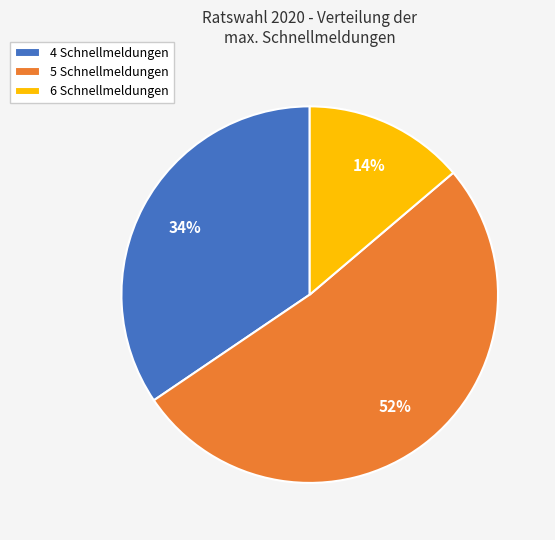

True or false: 5 Schnellmeldungen accounts for 52% of the total.

True